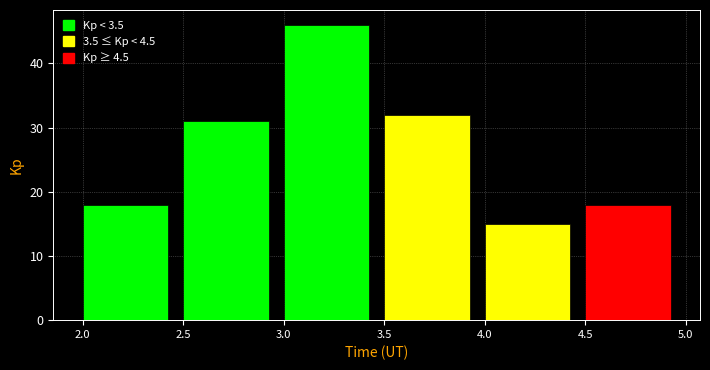

Reading left to right, list every bar in this chart as the range it spans on the x-axis followed by its height. The values are not printed on the chart, so give them approximately, as read against the axis.

2.0 to 2.5: 18
2.5 to 3.0: 31
3.0 to 3.5: 46
3.5 to 4.0: 32
4.0 to 4.5: 15
4.5 to 5.0: 18